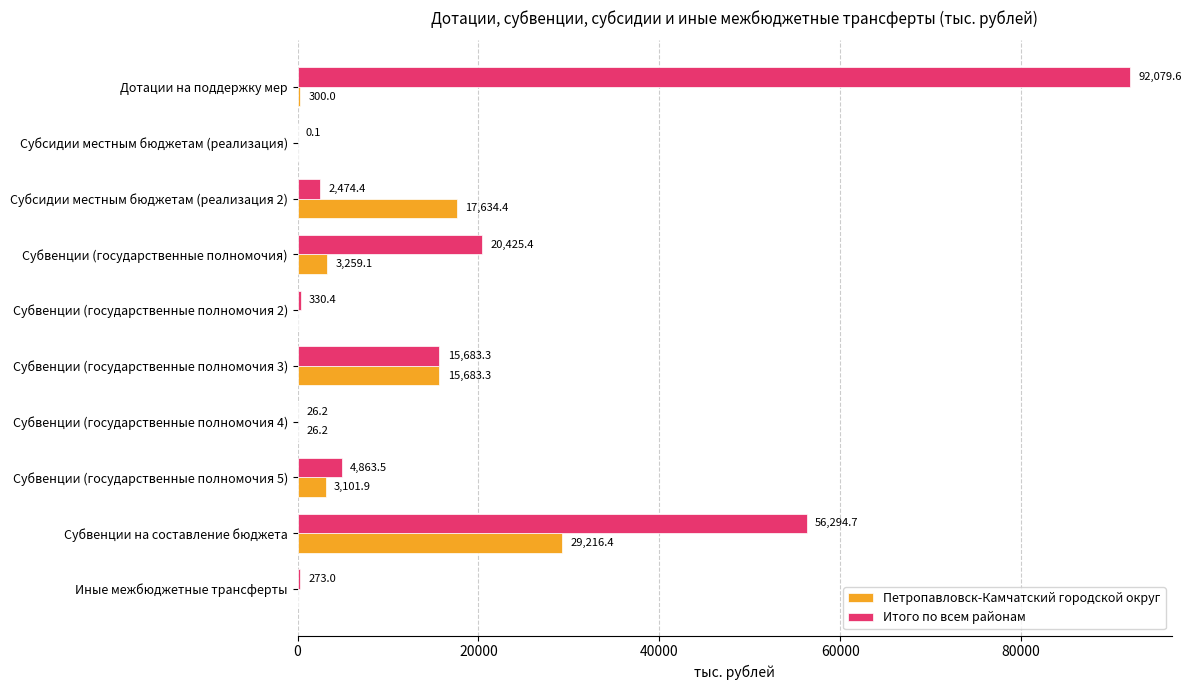

Which category has the highest value in the Итого по всем районам series?

Дотации на поддержку мер